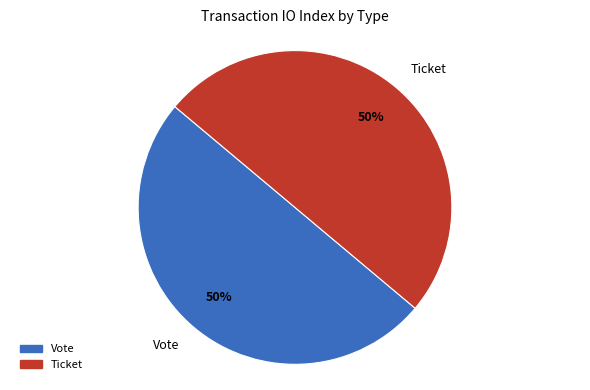

Is the sum of Ticket and Vote greater than half?

Yes